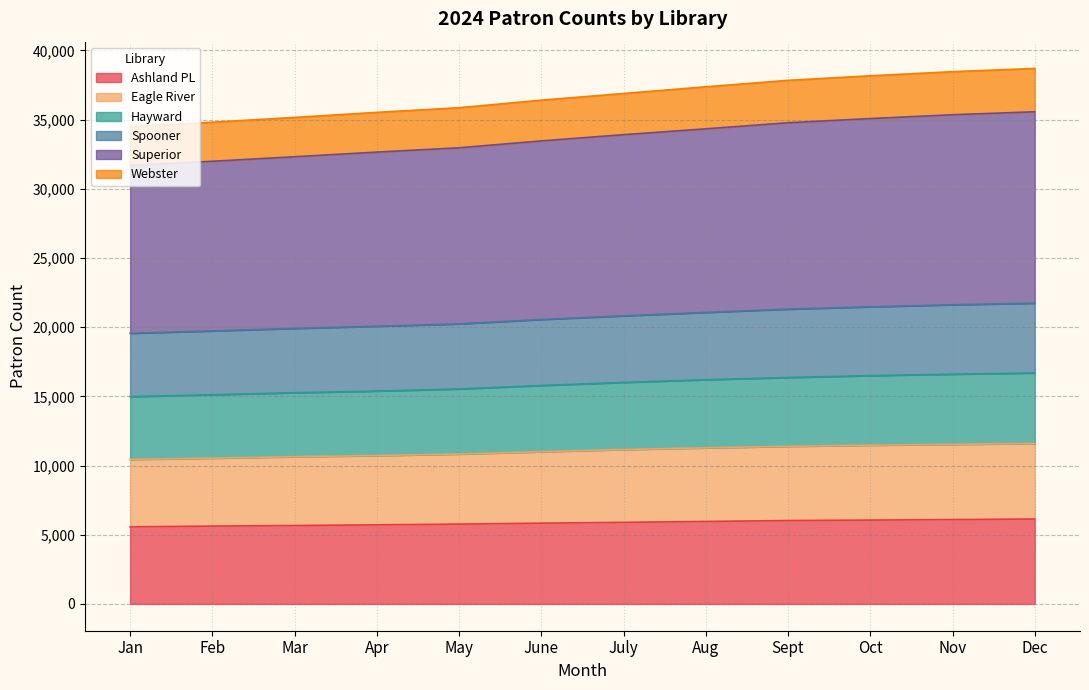

What is the highest value of the Ashland PL series?

6137